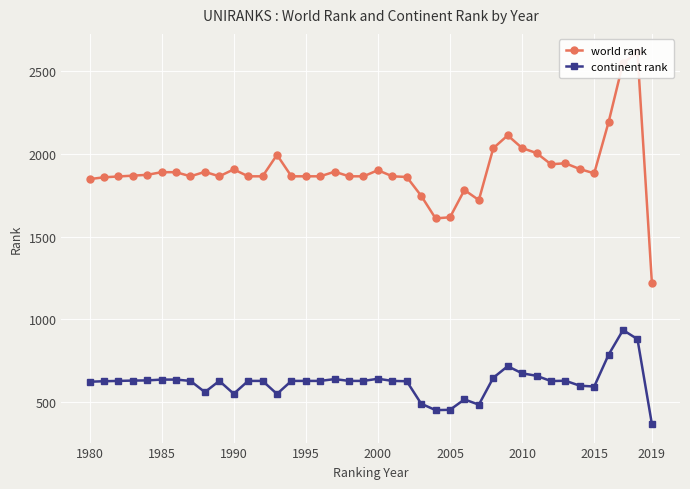

How many data points in continent rank are less than 626?

15